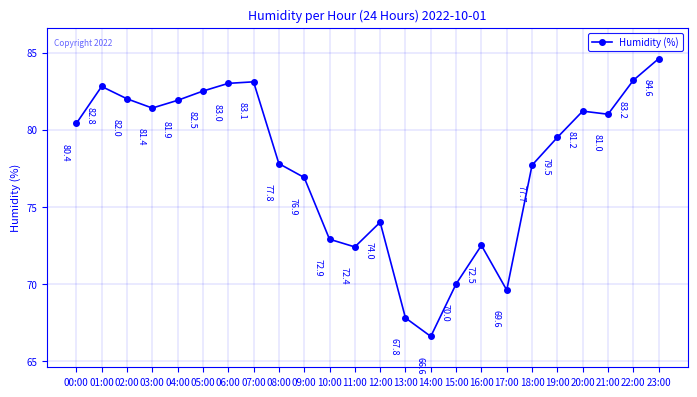

Which category has the lowest value across all series?

14:00